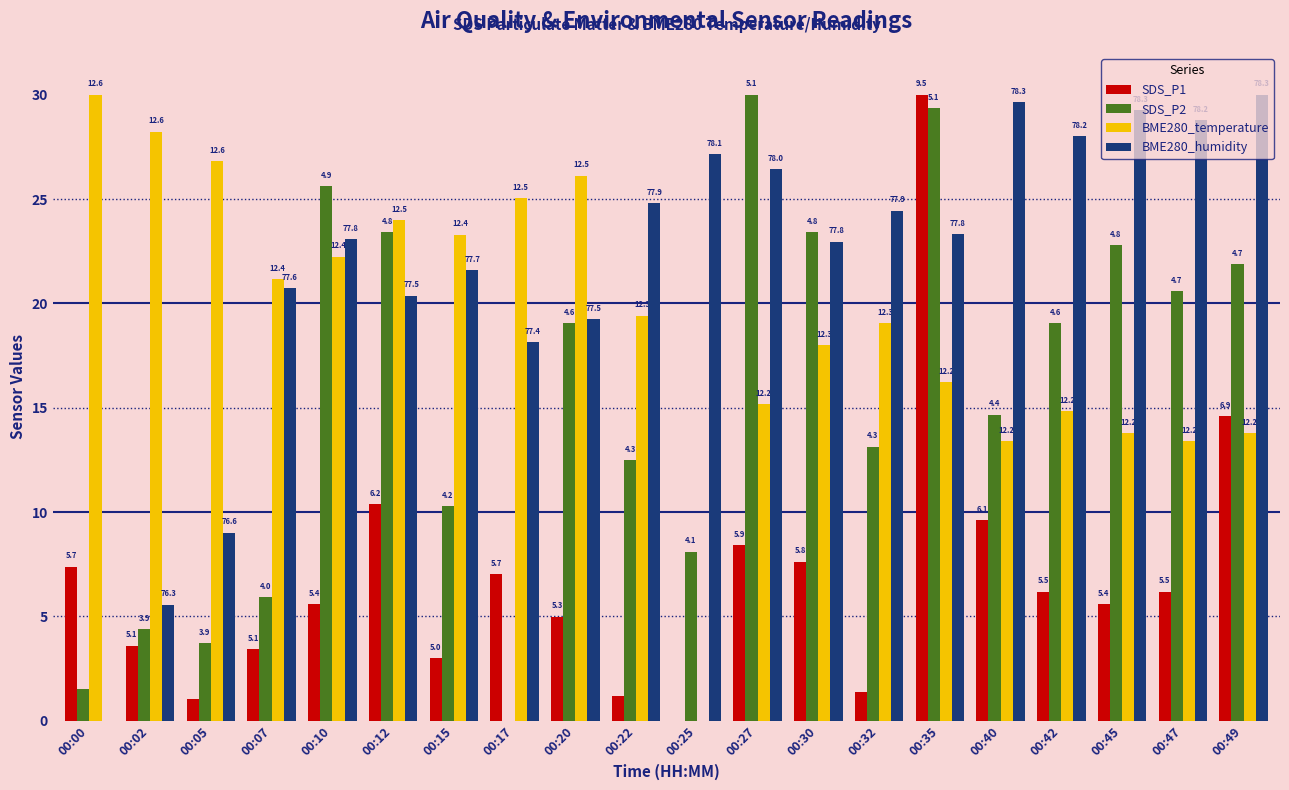

What are all the series names shown in the legend?

SDS_P1, SDS_P2, BME280_temperature, BME280_humidity